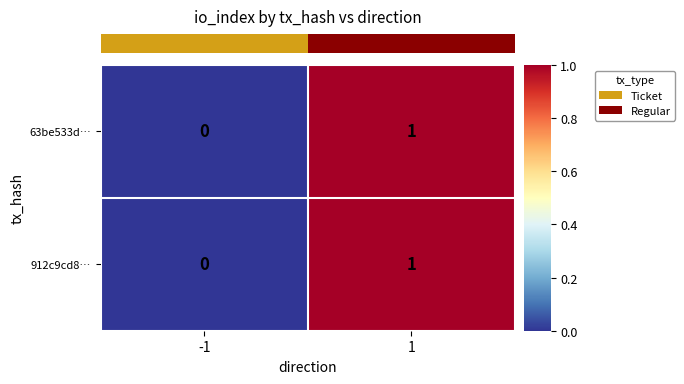

Reading left to right, extract all data points from this chart.

63be533d…: -1=0	1=1
912c9cd8…: -1=0	1=1